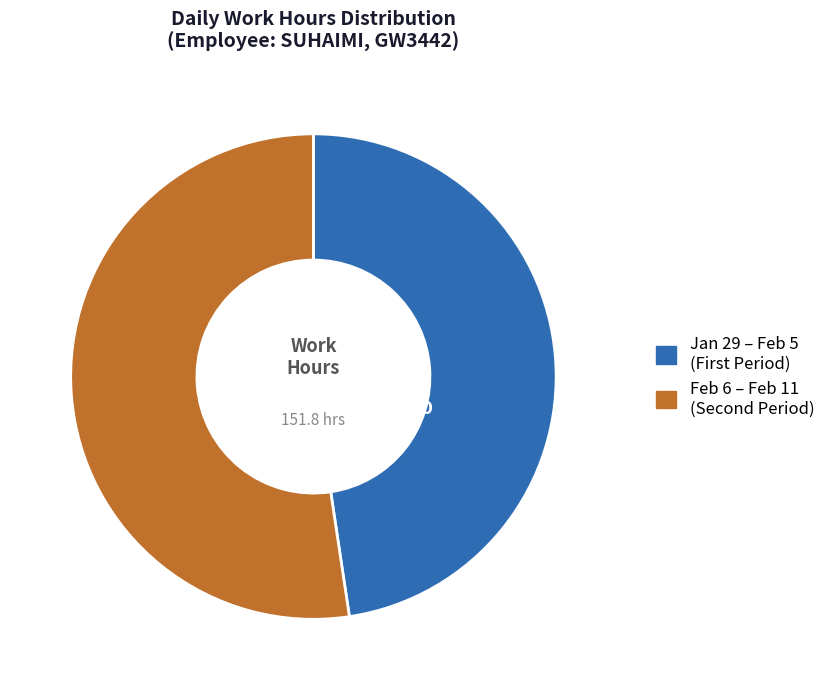

Is there a majority slice in this chart?

Yes